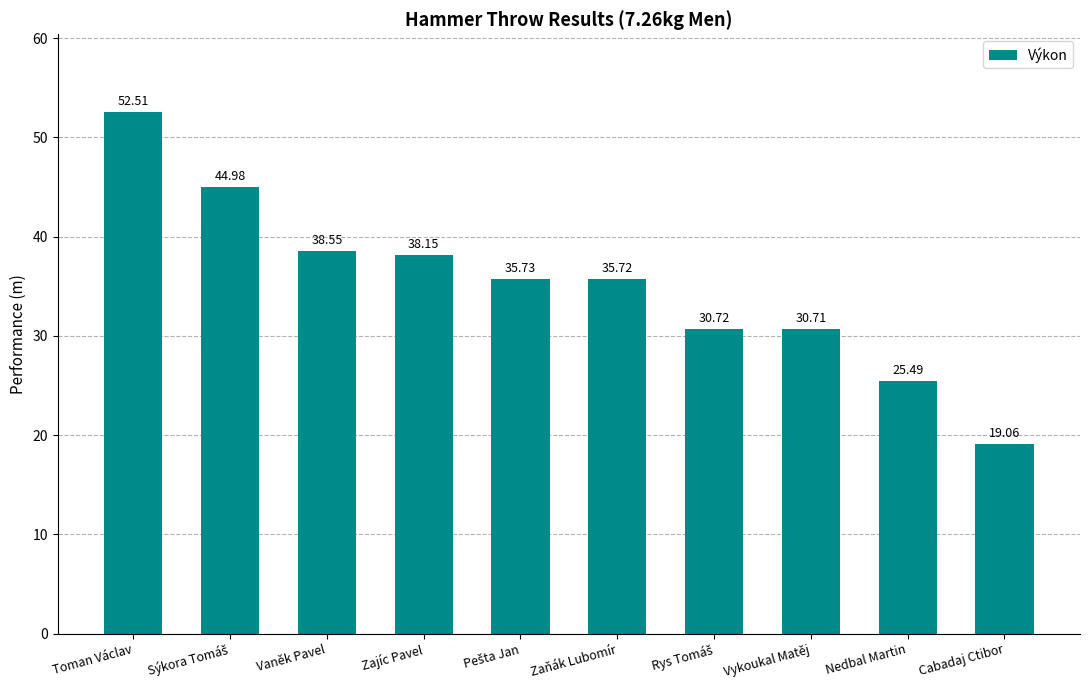

Which category has the lowest value across all series?

Cabadaj Ctibor